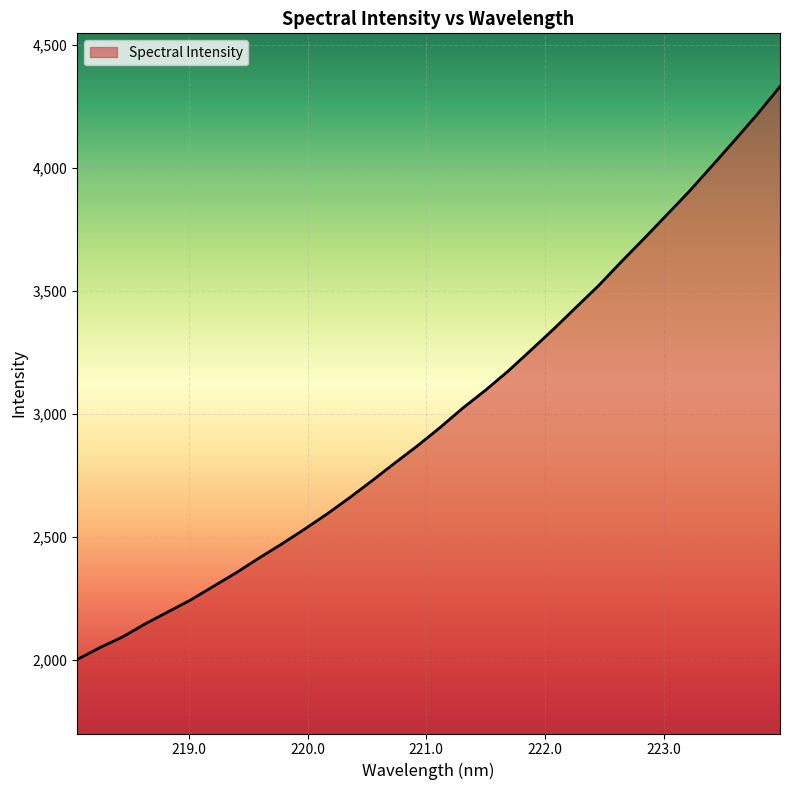

What is the maximum value shown in the chart?

4331.2